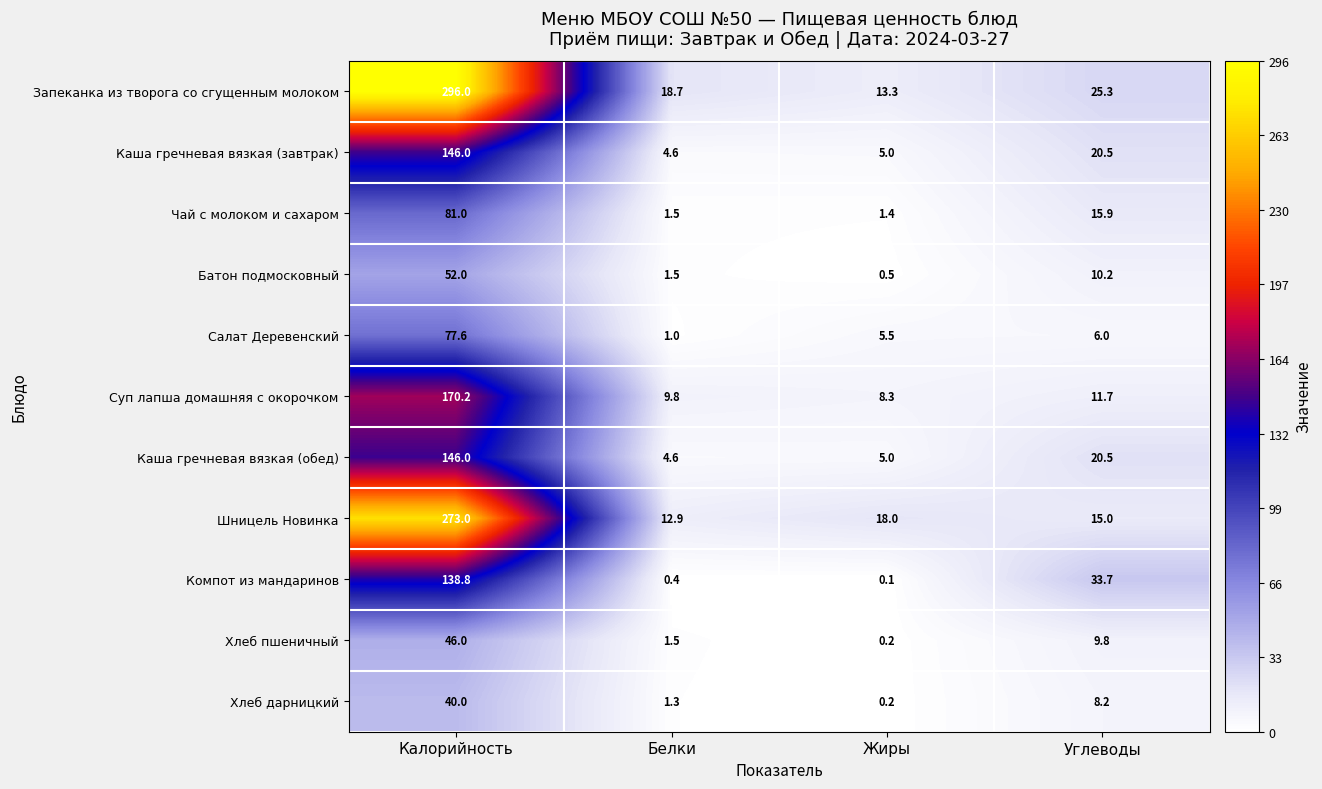

Which series changed the most between Белки and Углеводы?

Компот из мандаринов